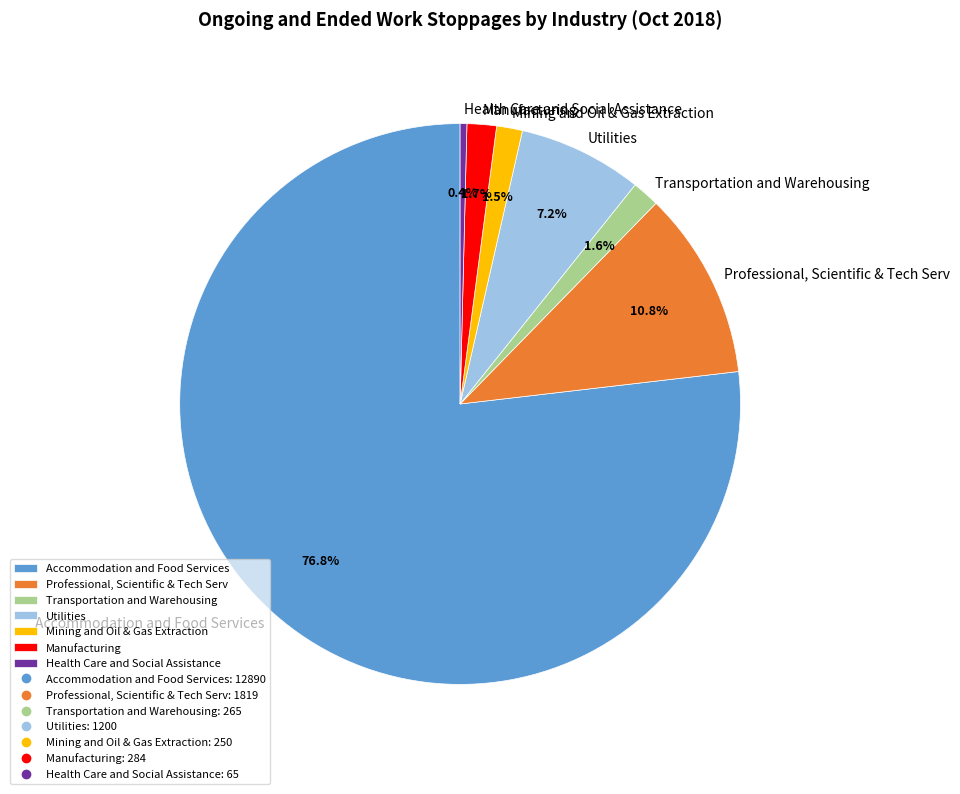

The Health Care and Social Assistance slice represents 9% of the pie. True or false?

False